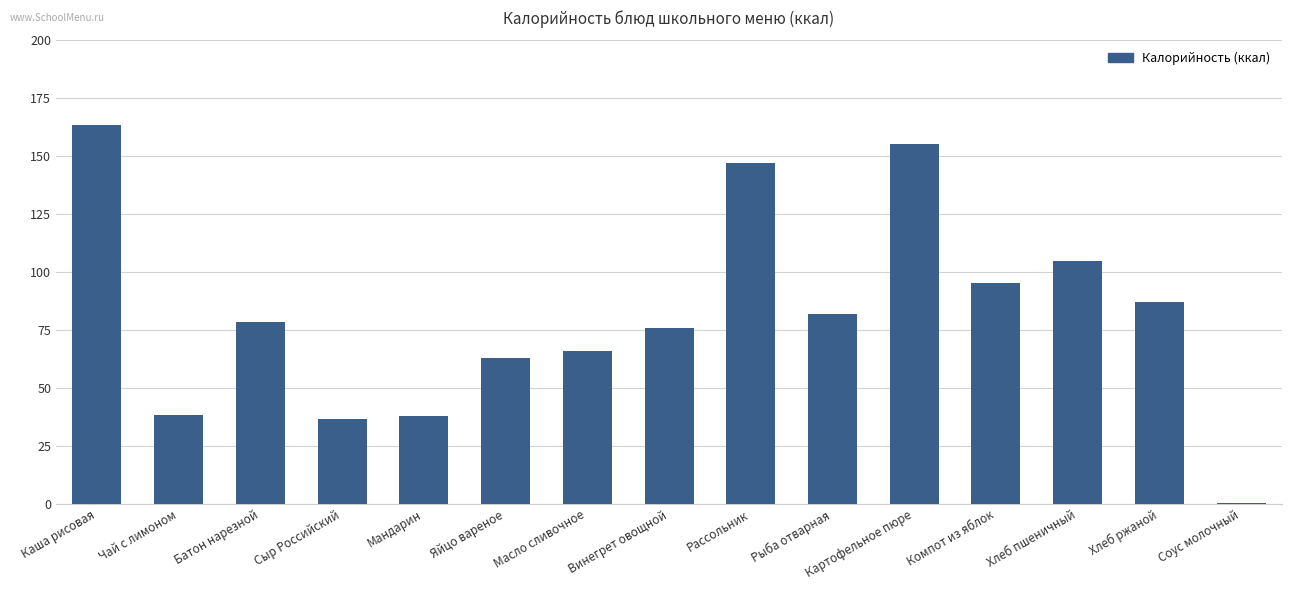

True or false: the data shows 52.3 at Сыр Российский.

False